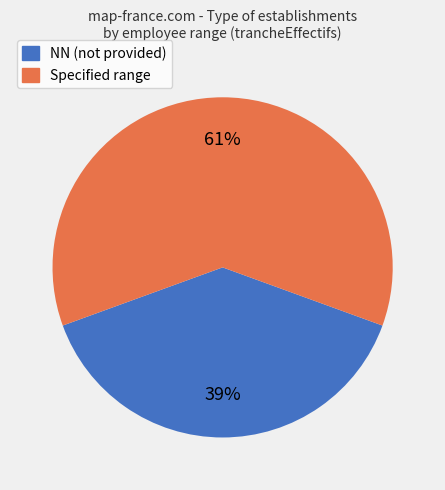

How many slices are in this pie chart?

2